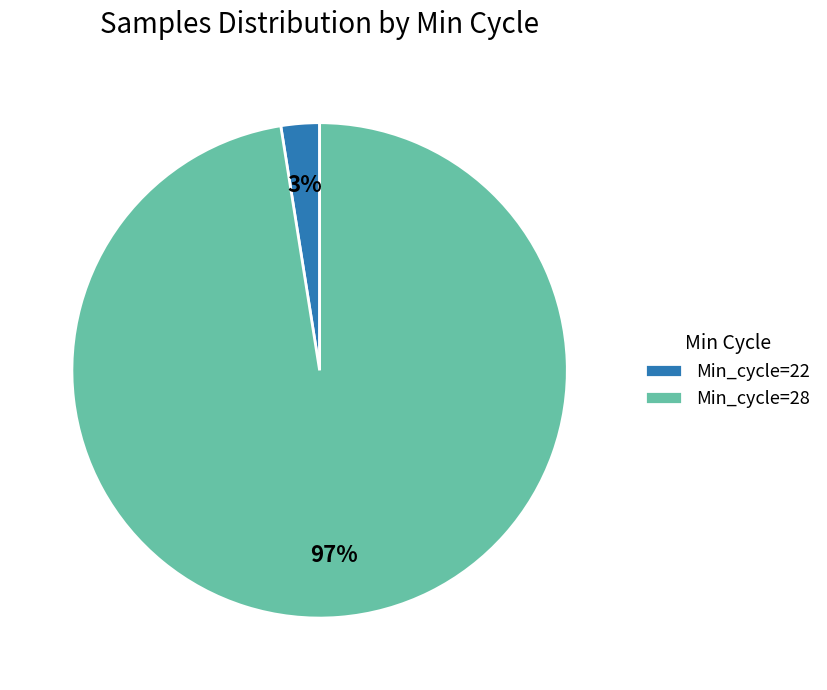

Is it true that Min_cycle=22 is 16% of the pie?

False